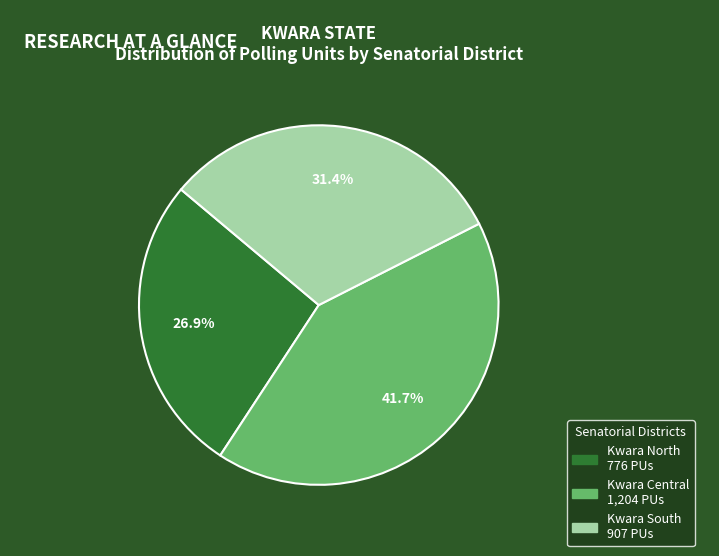

To the nearest percent, what is the average slice percentage?

33%